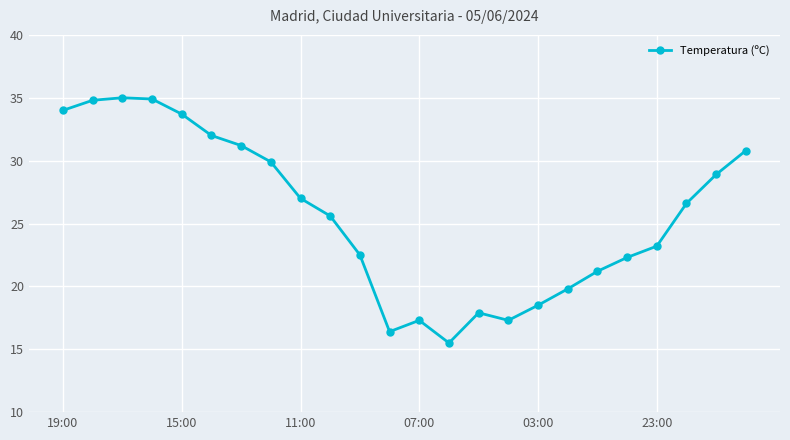

What is the maximum value shown in the chart?

35.0